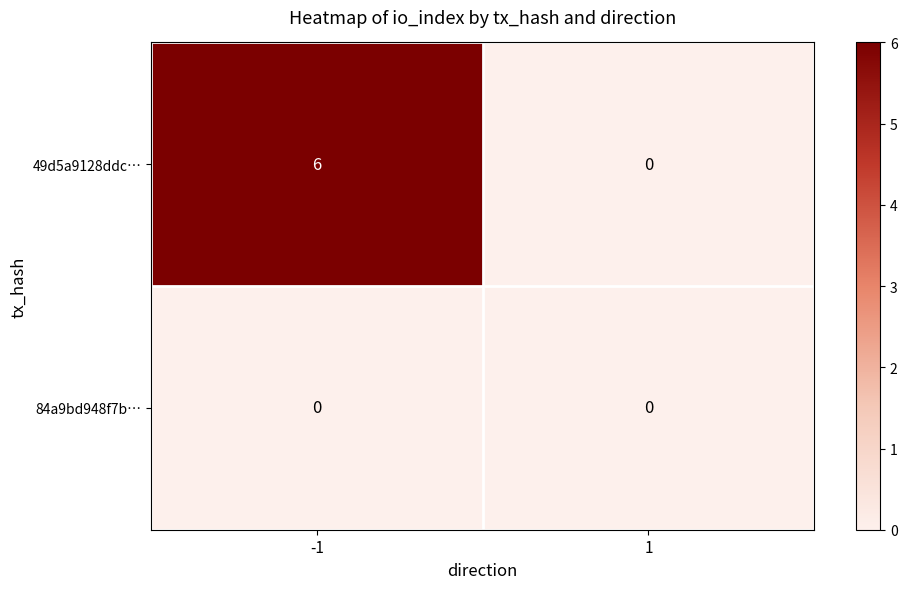

Which series has the largest total across all categories?

49d5a9128ddc…